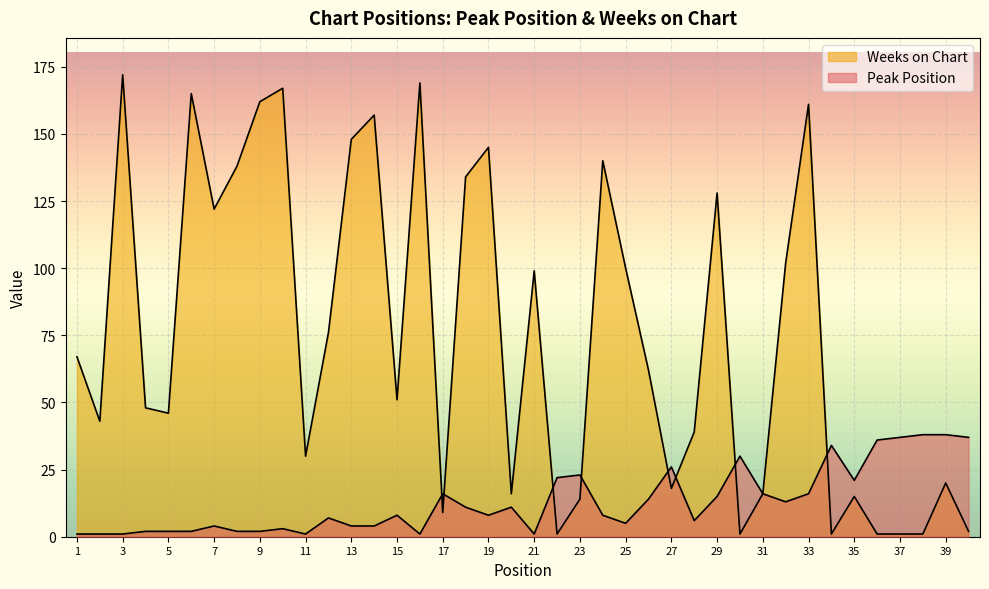

How many categories are shown in the chart?

40